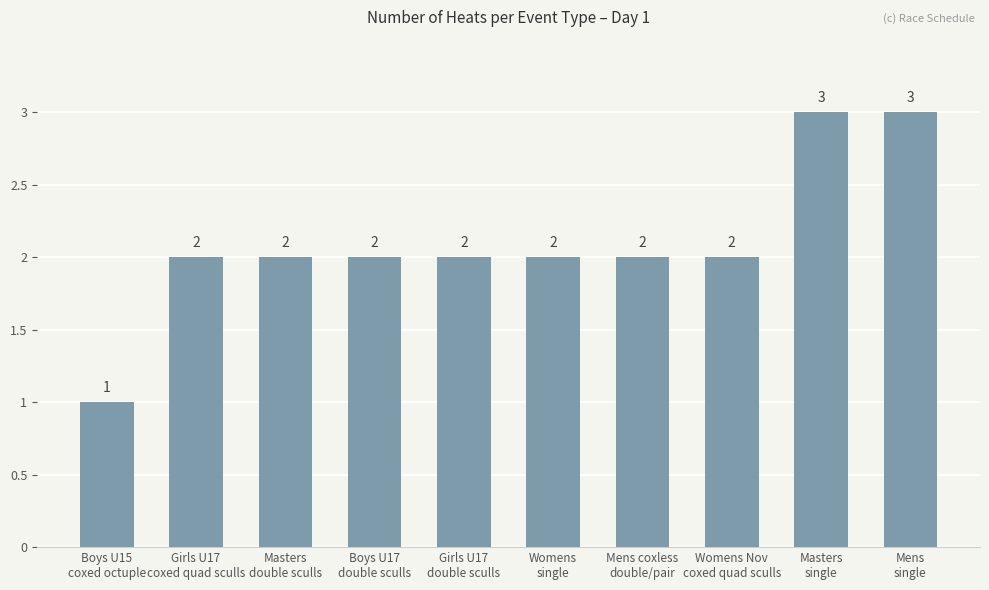

How many values are below 2?

1